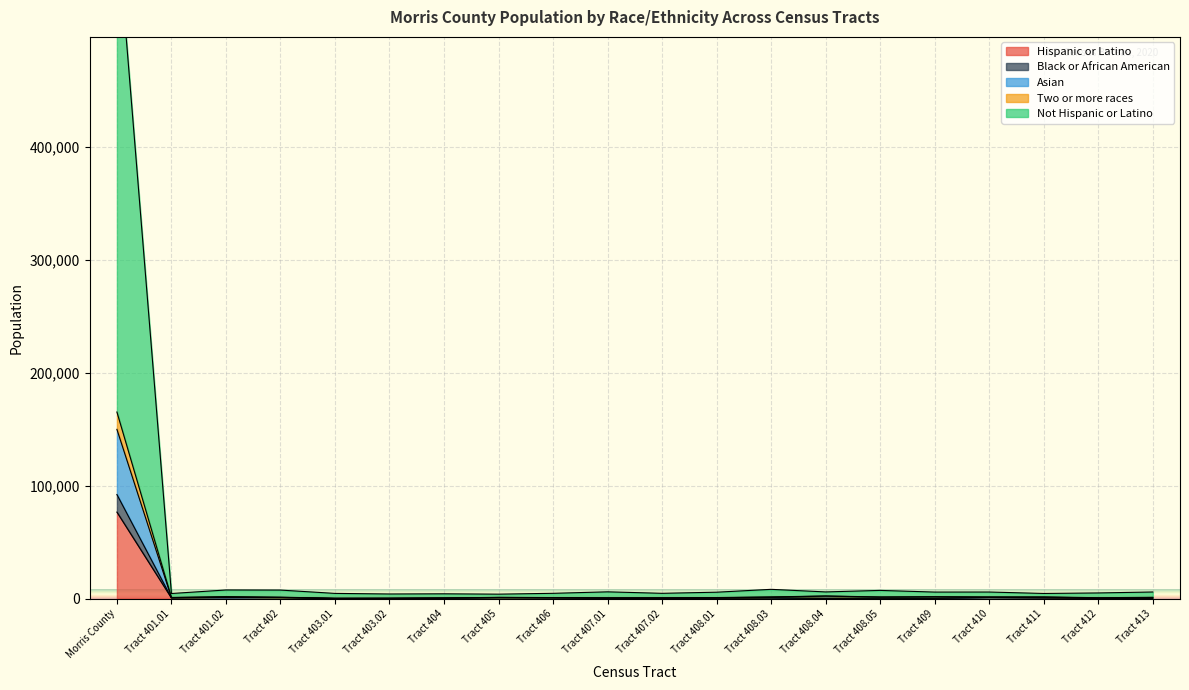

Which category has the highest value in the Hispanic or Latino series?

Morris County